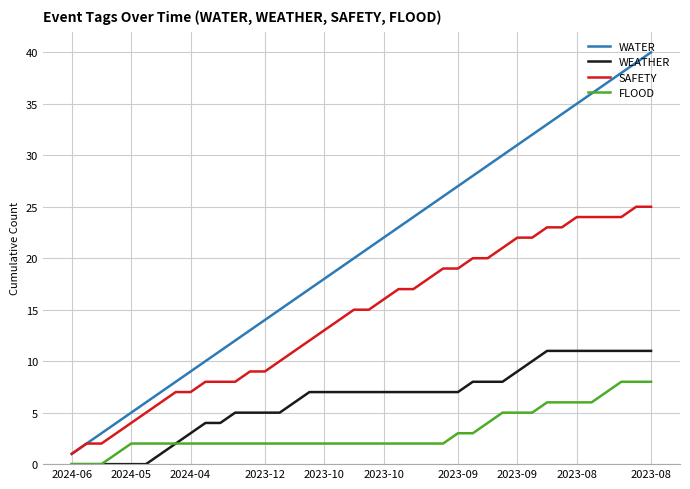

Which series has the largest range (max minus min)?

WATER